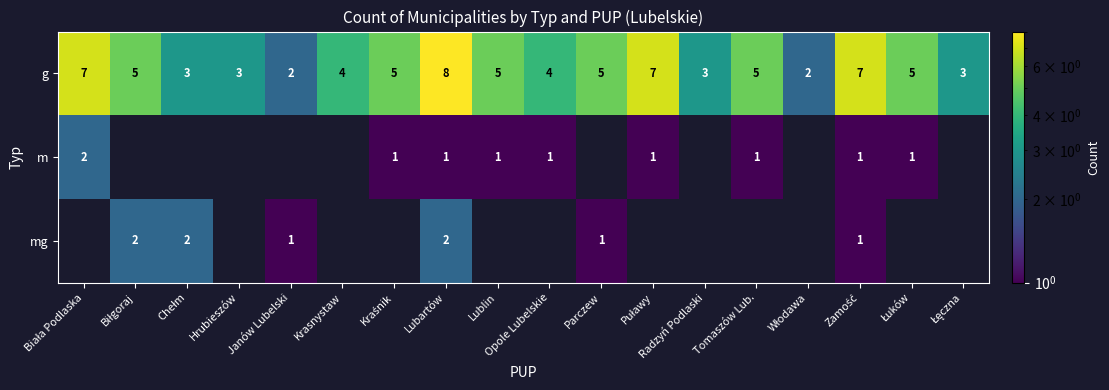

Which category has the highest value in the g series?

Lubartów